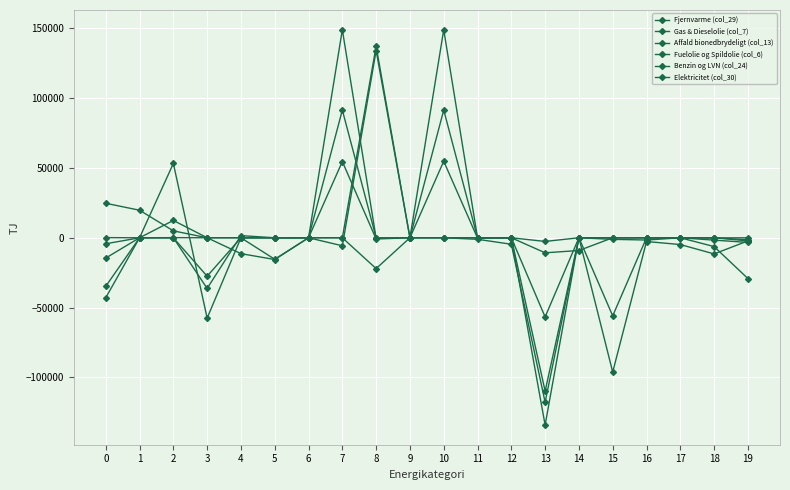

Reading left to right, extract all data points from this chart.

Fjernvarme (col_29): 106	0	107	0	0	0	-1	-7	137211	0	0	-7	0	-109848	0	0	0	0	-1687	-3318
Gas & Dieselolie (col_7): -14527	0	12428	0	-11377	-15578	0	149030	-392	0	149030	0	0	-134111	0	-96186	-2674	-4855	-11565	-2251
Affald bionedbrydeligt (col_13): 24700	19741	4959	0	0	0	0	0	-22083	0	0	0	0	-2618	0	0	0	0	0	-2221
Fuelolie og Spildolie (col_6): -42956	2	0	-27545	0	-15412	0	54606	-882	0	54831	-225	0	-10768	-9123	0	0	-204	-19	-1392
Benzin og LVN (col_24): -34767	0	0	-36300	1533	0	0	91488	0	0	91488	0	0	-56721	0	-55942	0	0	-109	-21
Elektricitet (col_30): -4308	0	53261	-57569	0	0	0	-5733	134081	0	0	-1093	-4639	-117770	0	-1127	-1614	-12	-6301	-29204